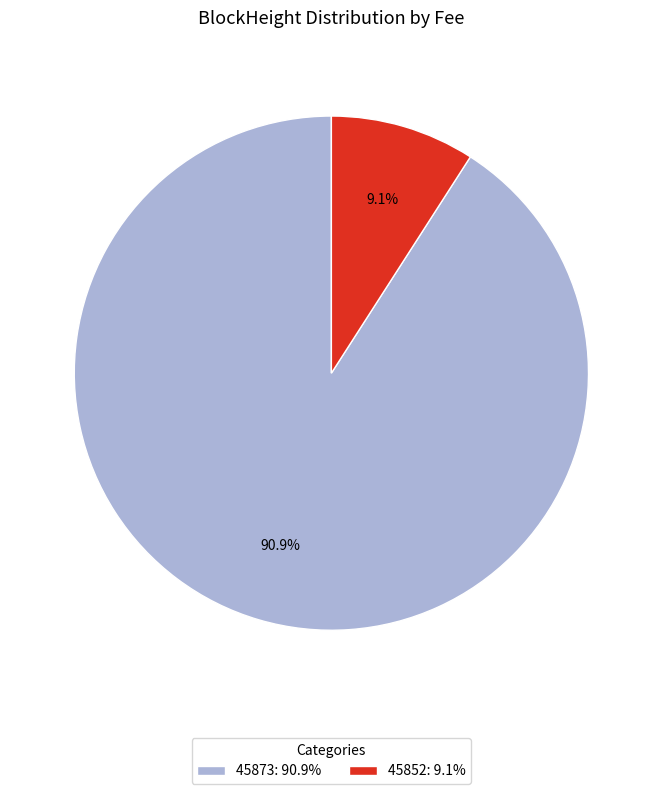

How many slices are in this pie chart?

2